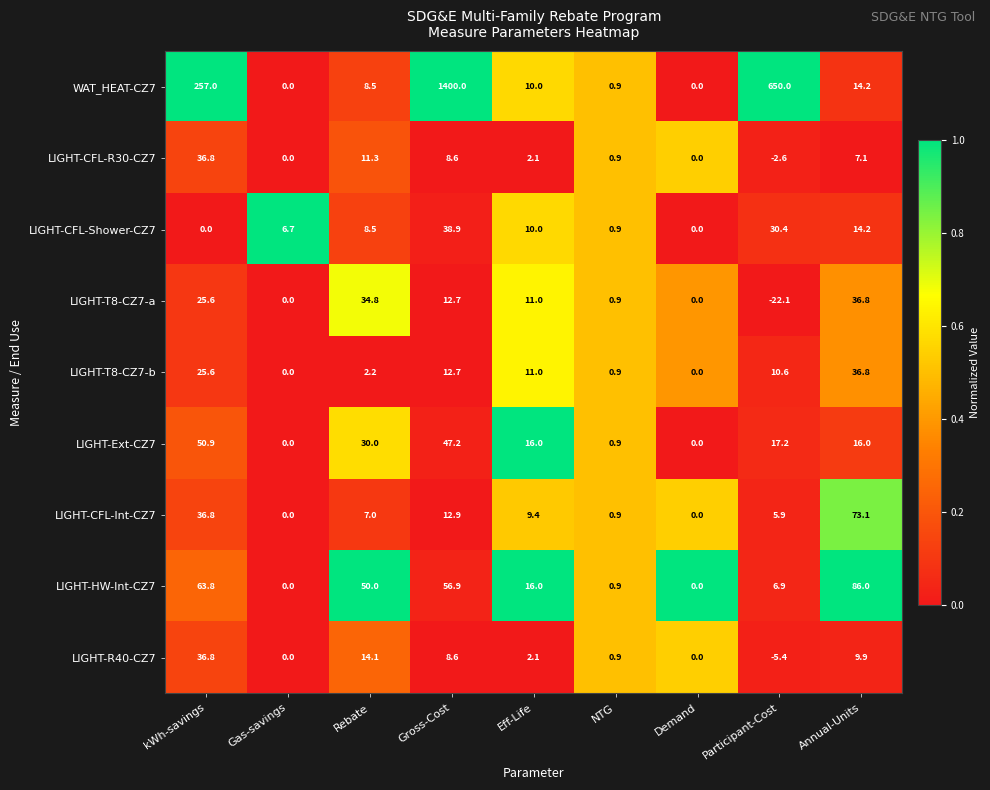

True or false: LIGHT-CFL-Shower-CZ7 has a value of 6.7 at Gas-savings.

True